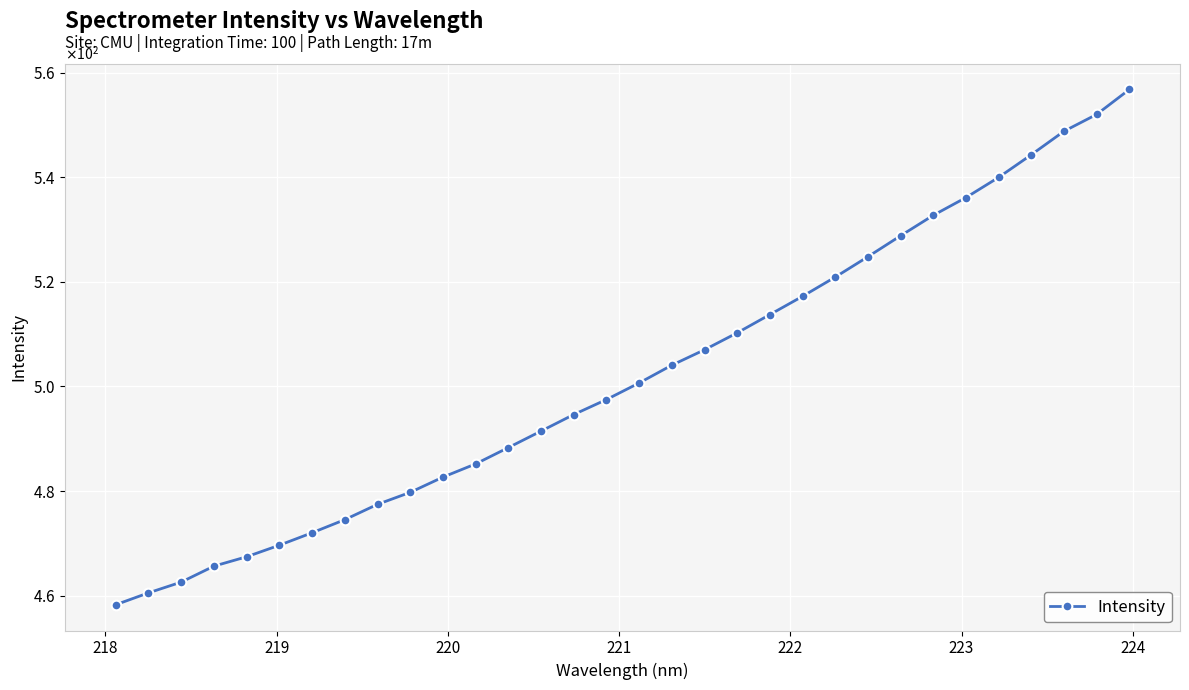

What is the smallest value displayed?

458.3